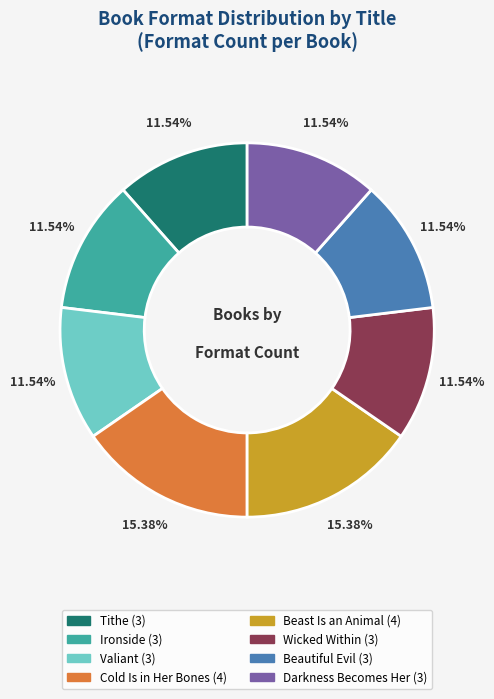

Combined, do Darkness Becomes Her and Ironside account for over 50%?

No